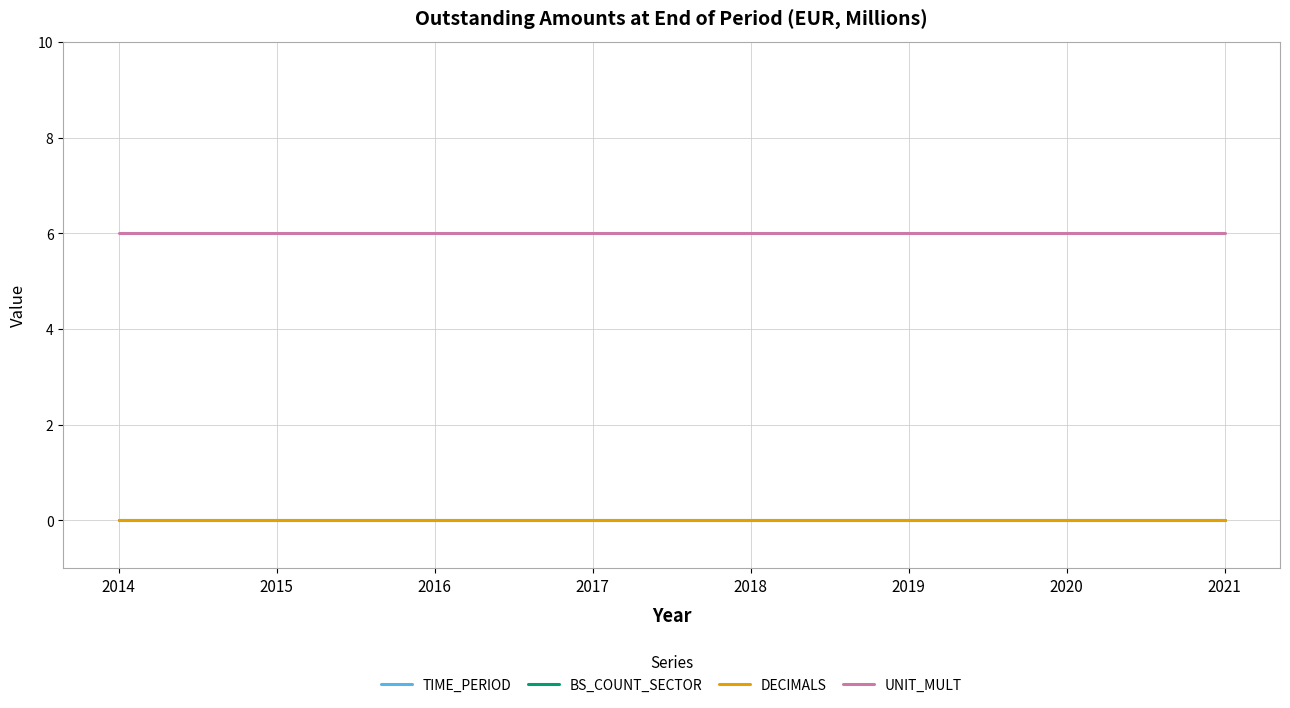

What is the total value across all series at 2018?

2024